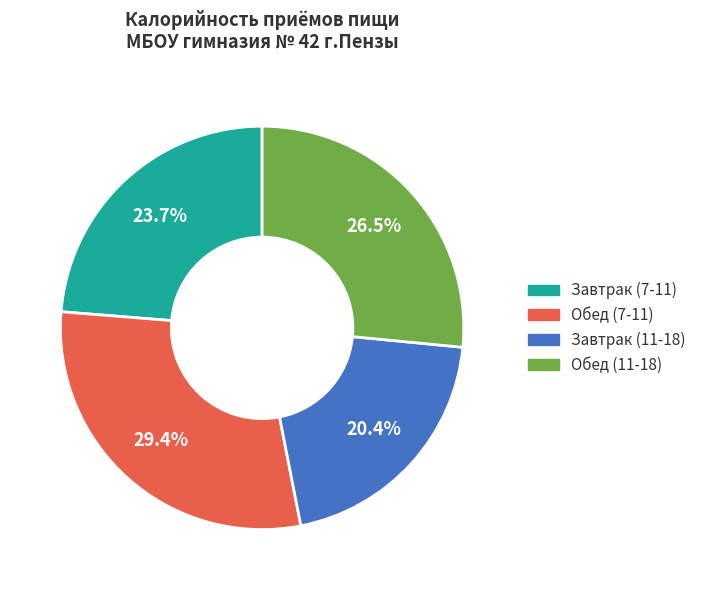

How many segments does this pie chart have?

4